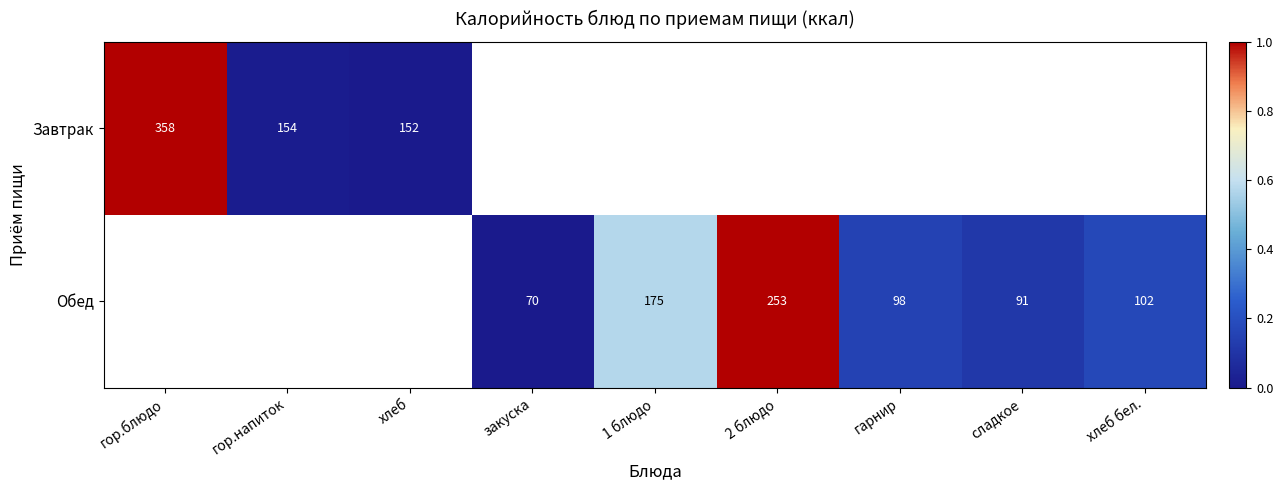

Is it true that Завтрак equals 1.3 at гор.блюдо?

False